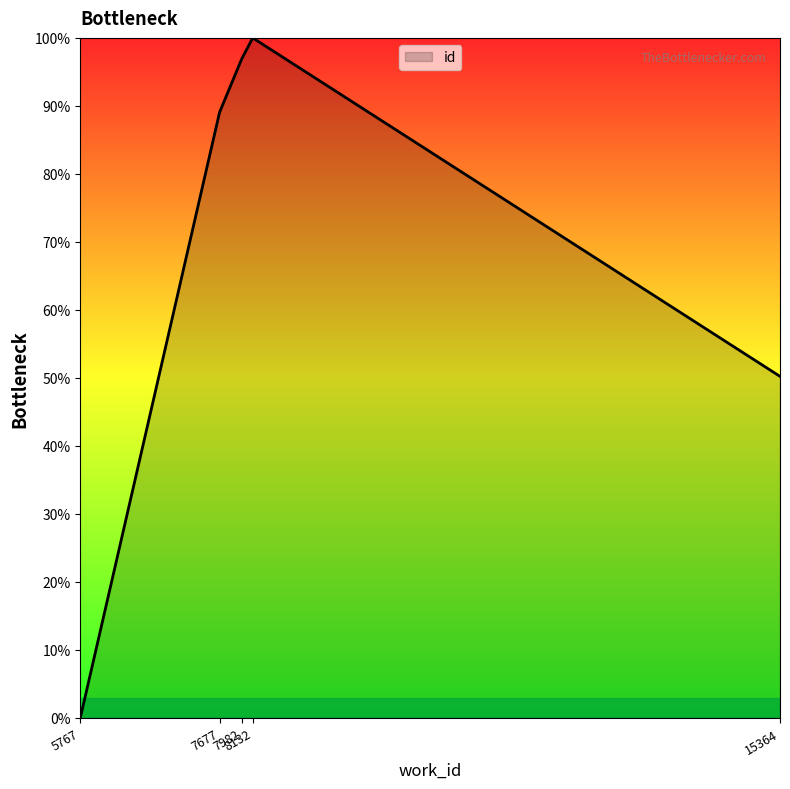

Which has a higher value, 5767 or 15364?

15364